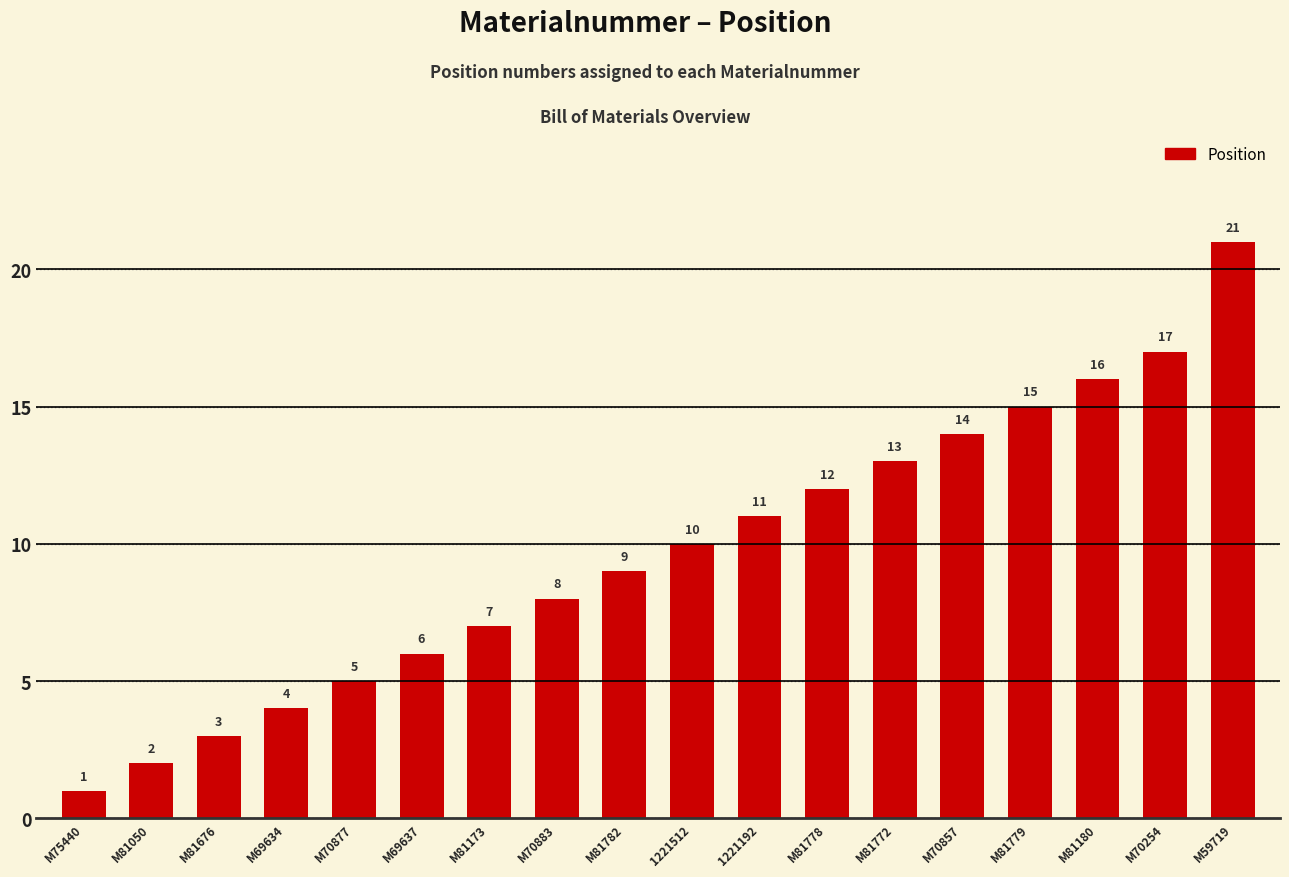

List the labels in order of value, largest first.

M59719, M70254, M81180, M81779, M70857, M81772, M81778, 1221192, 1221512, M81782, M70883, M81173, M69637, M70877, M69634, M81676, M81050, M75440